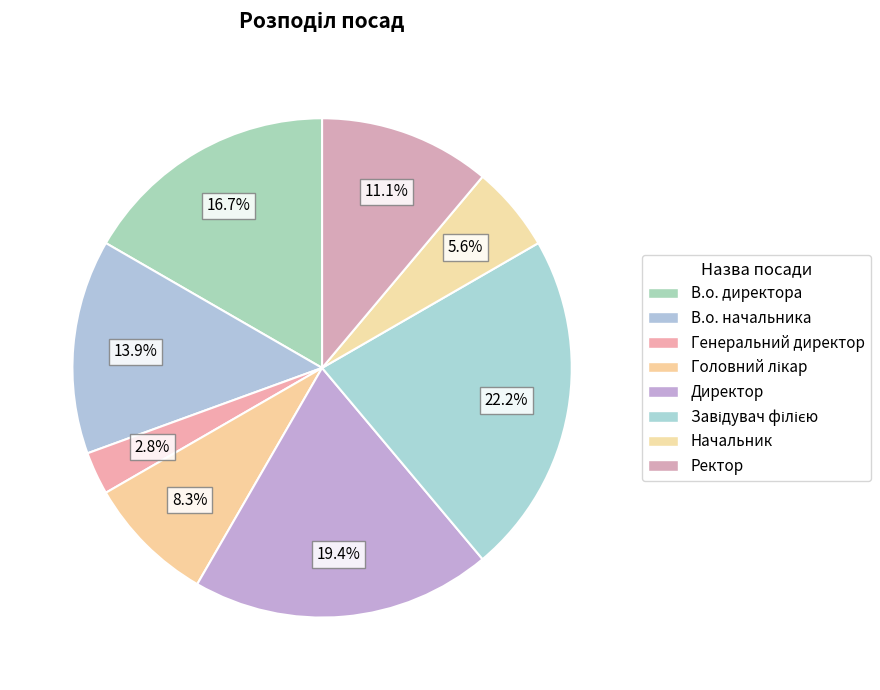

Combined, do Начальник and Ректор account for over 50%?

No